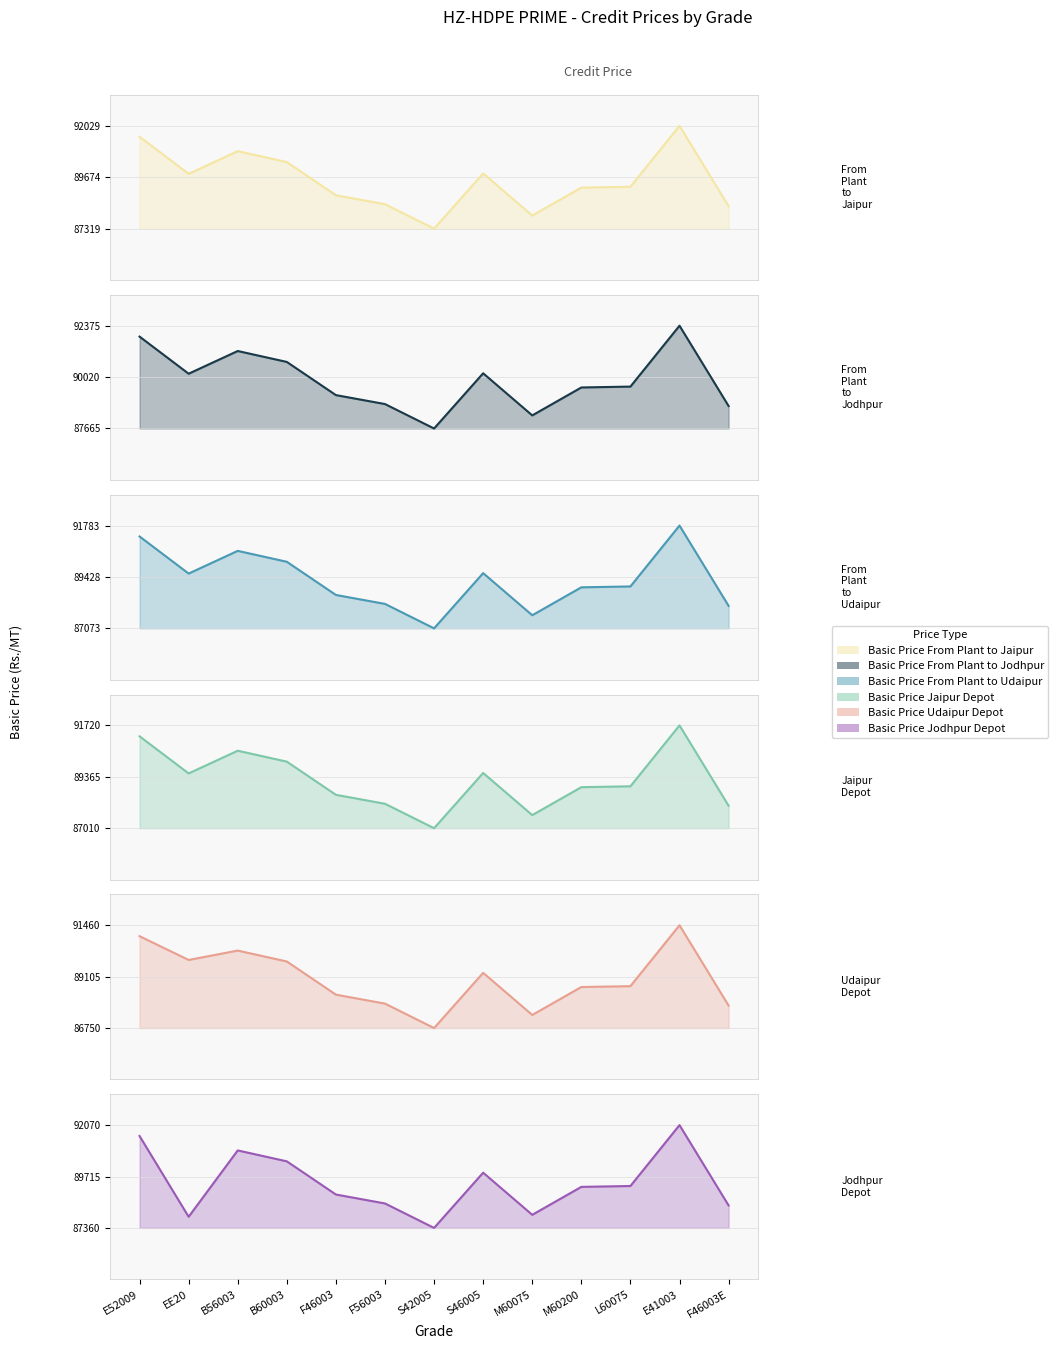

What is the spread (max minus min) of values at M60075?

915